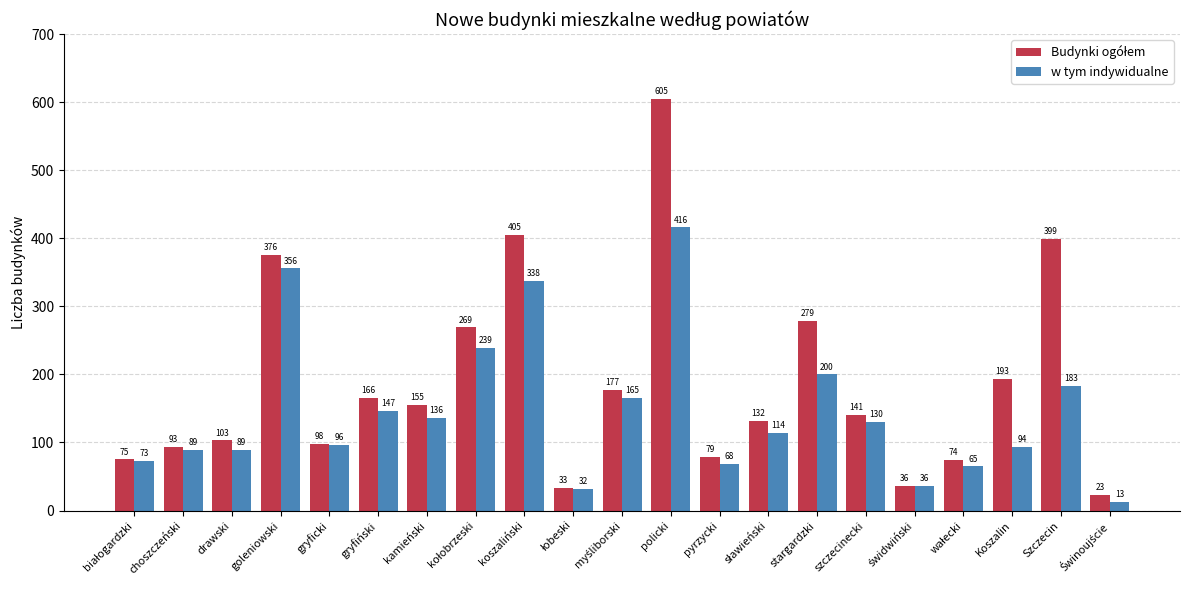

What is the smallest value displayed?

13